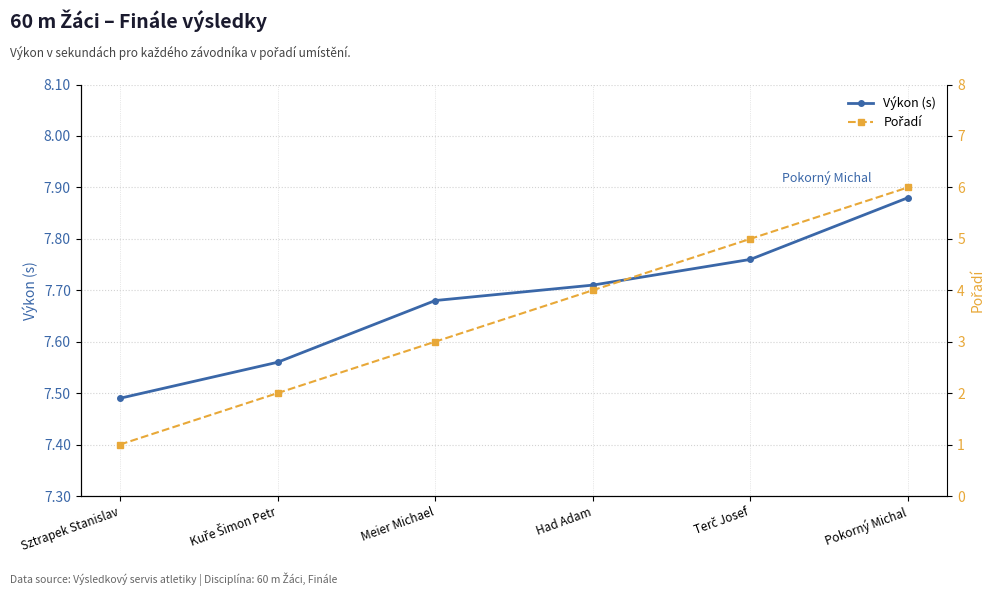

At how many categories does at least one series exceed 7?

6